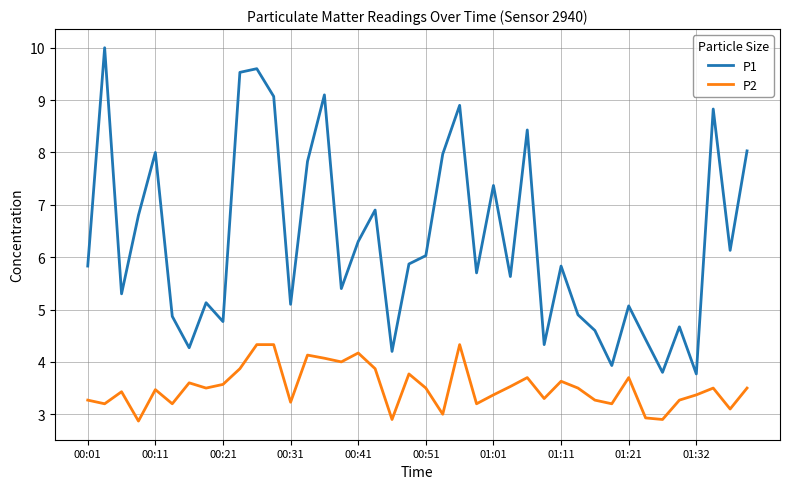

Which series has the largest total across all categories?

P1